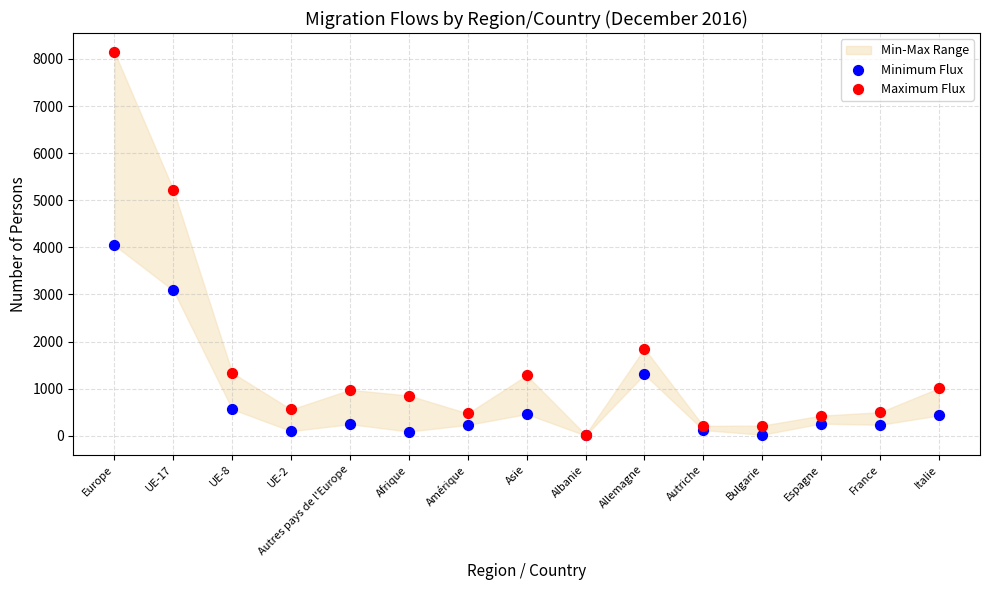

Which series reaches the maximum Y coordinate?

Maximum Flux